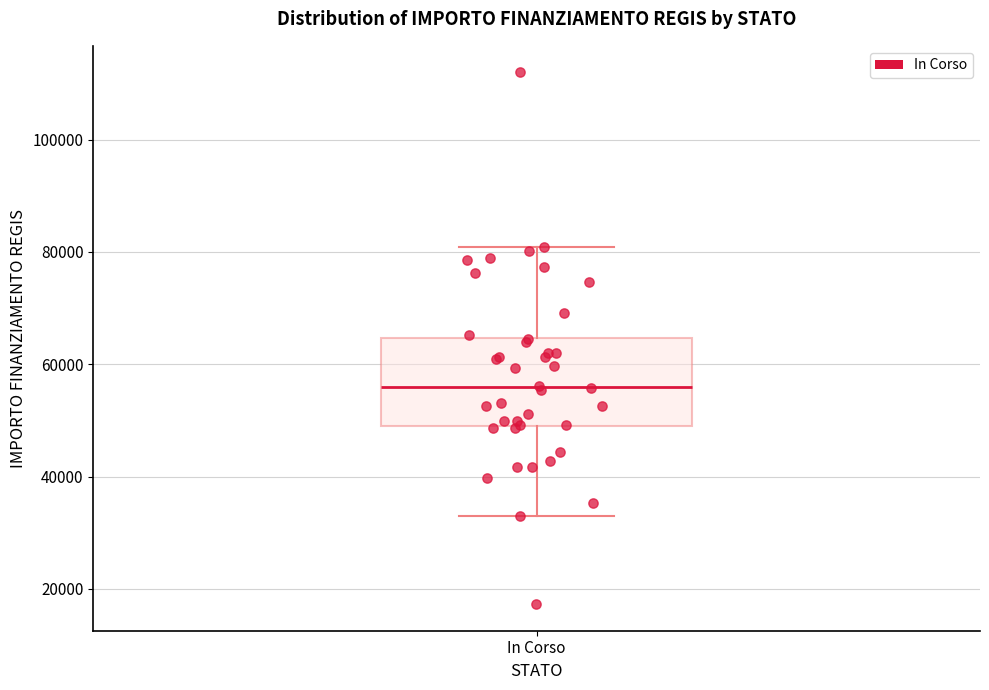

Read this box plot against the y-axis: the position of the median line, the range covered by the box, and the ends of both whiskers. The values are not printed on the chart, so give them approximately, as read against the axis.

median 56000, box 50000 to 64000, whiskers 32000 to 80000